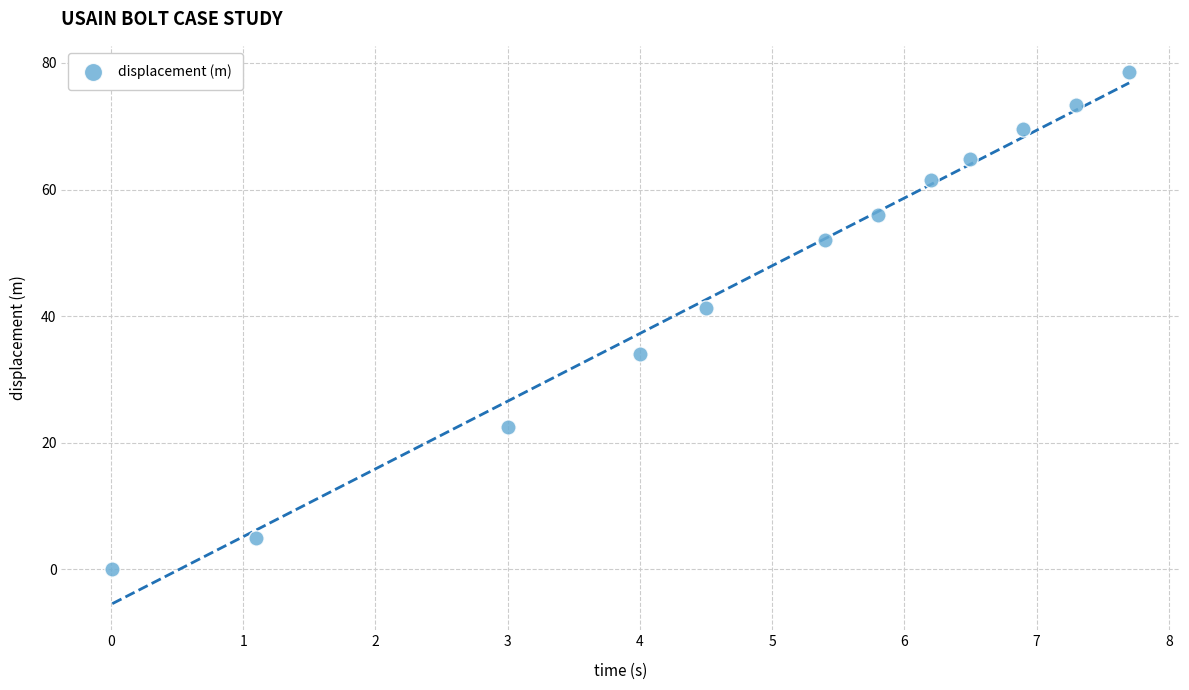

What is the average X value?

4.9